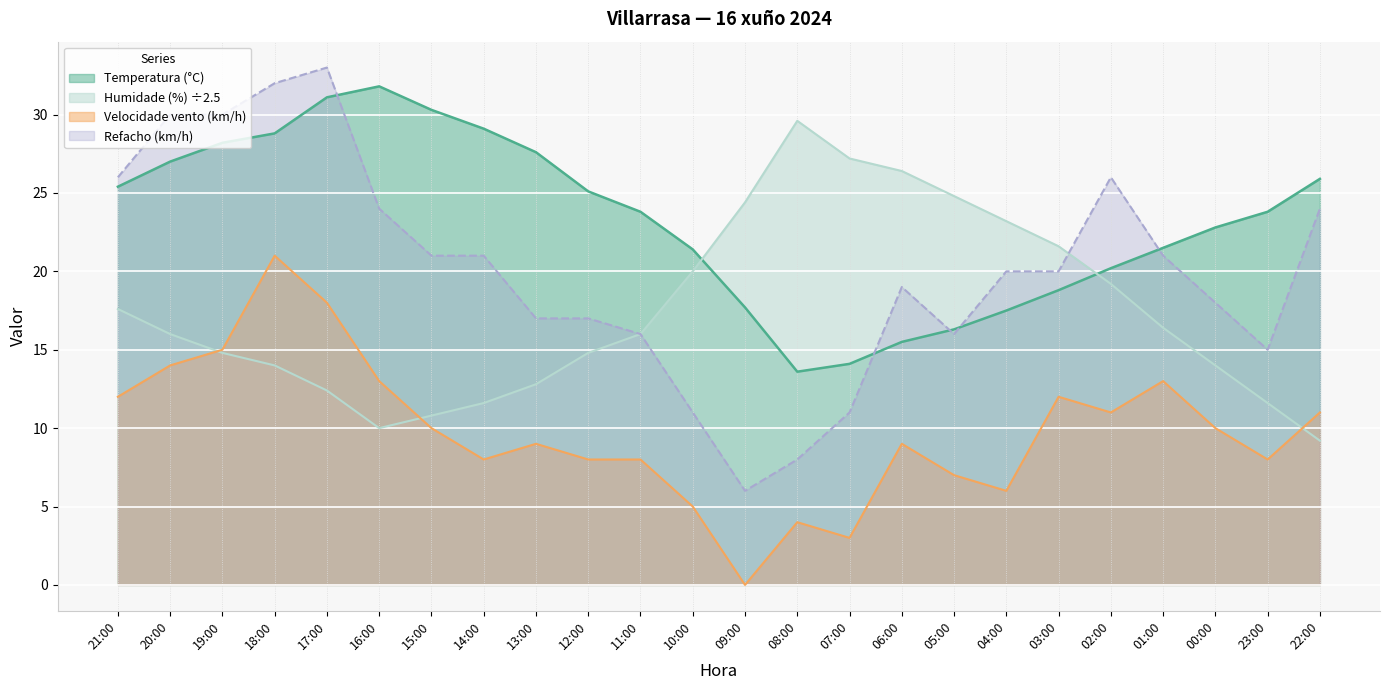

True or false: Temperatura (°C) and Velocidade do vento (km/h) intersect in this chart.

False